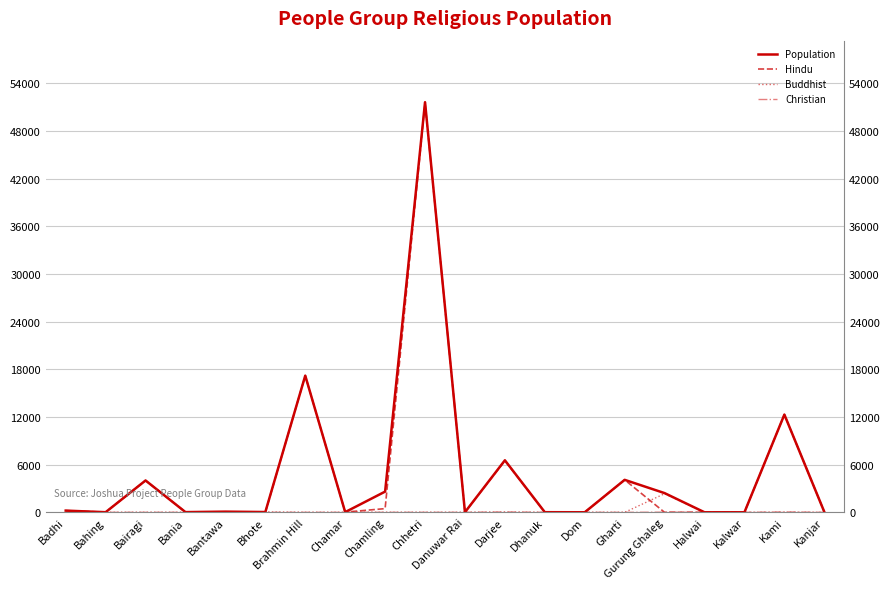

At which category does the chart reach its peak across all series?

Chhetri